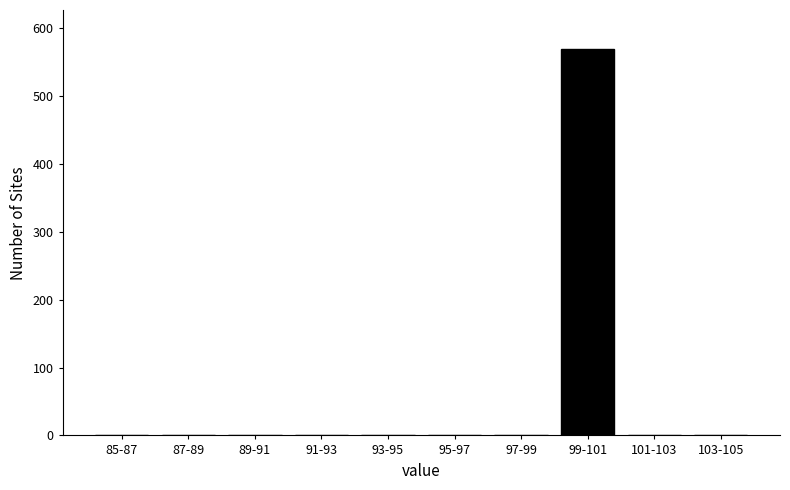

Reading left to right, transcribe all the data shown in this chart.

85-87=0	87-89=0	89-91=0	91-93=0	93-95=0	95-97=0	97-99=0	99-101=570	101-103=0	103-105=0